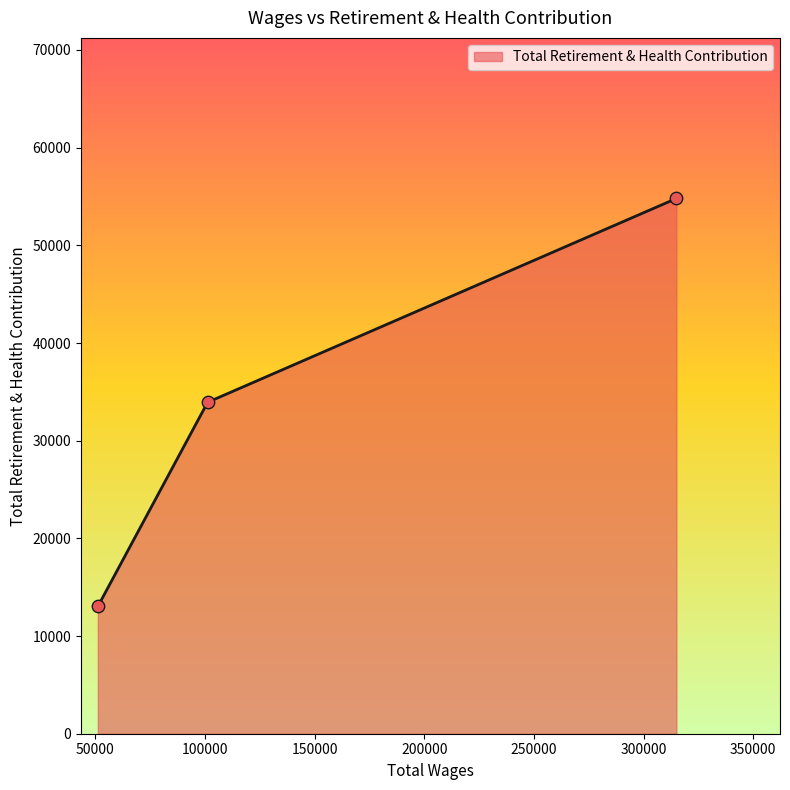

What is the maximum value shown in the chart?

54797